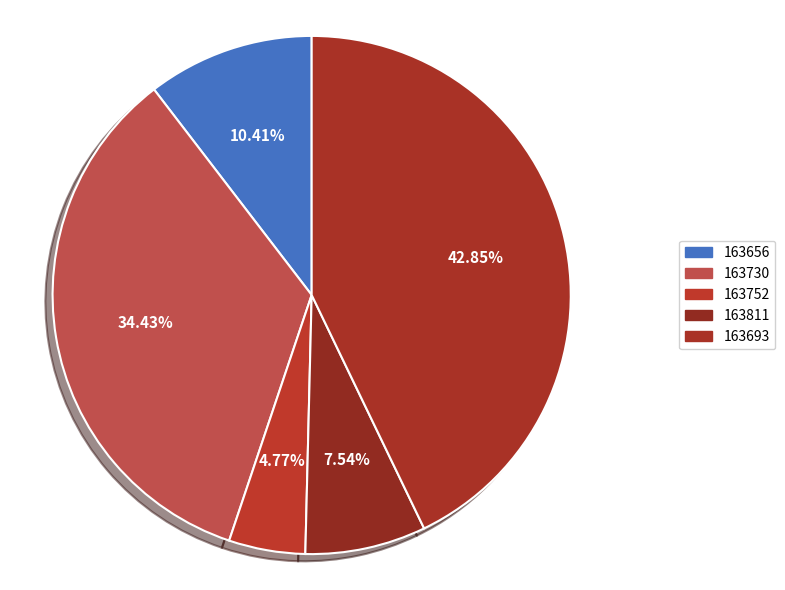

Is it true that 163811 is 8% of the pie?

True